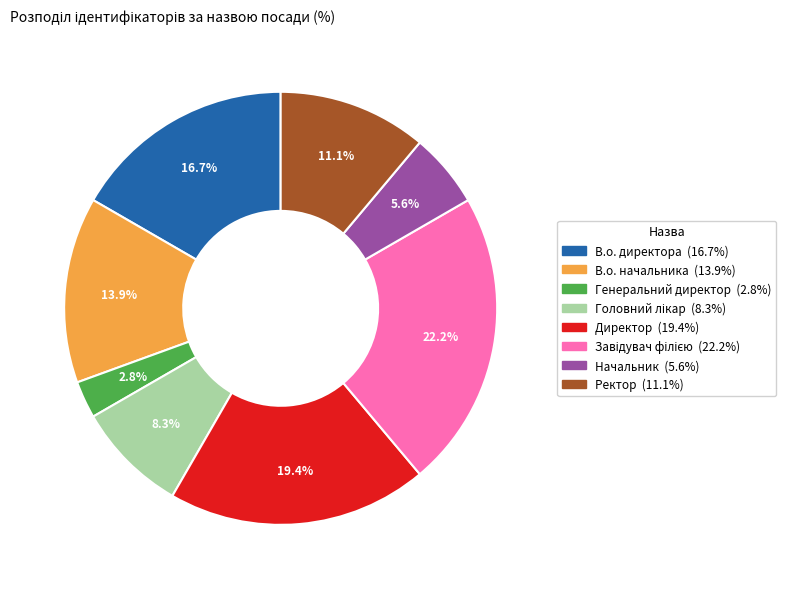

How many segments does this pie chart have?

8